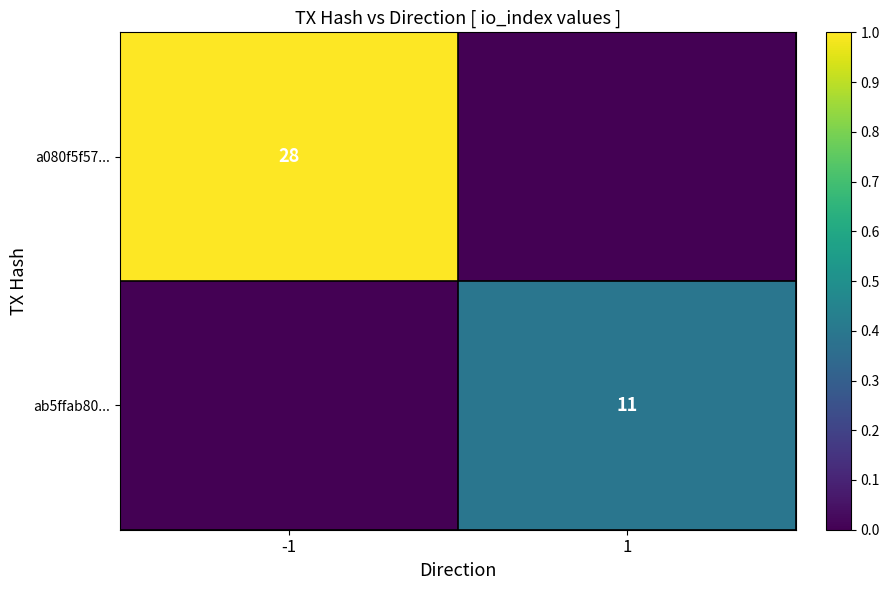

Which category has the lowest value across all series?

1